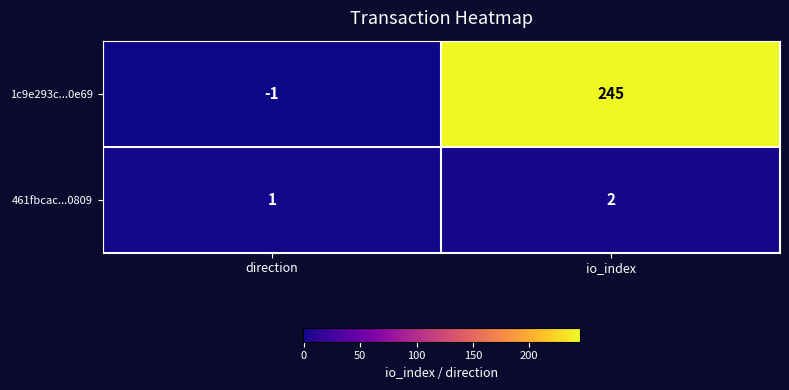

What is the greatest value displayed?

245